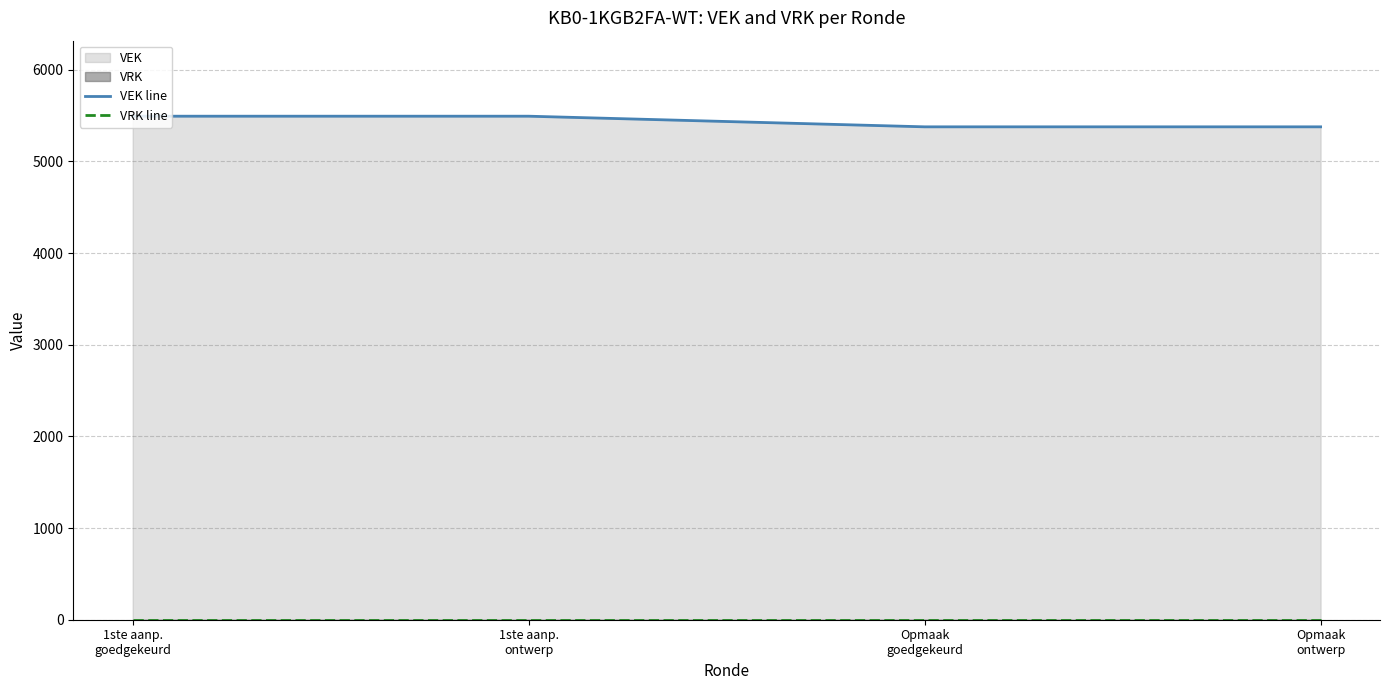

True or false: VEK line and VRK line intersect in this chart.

False